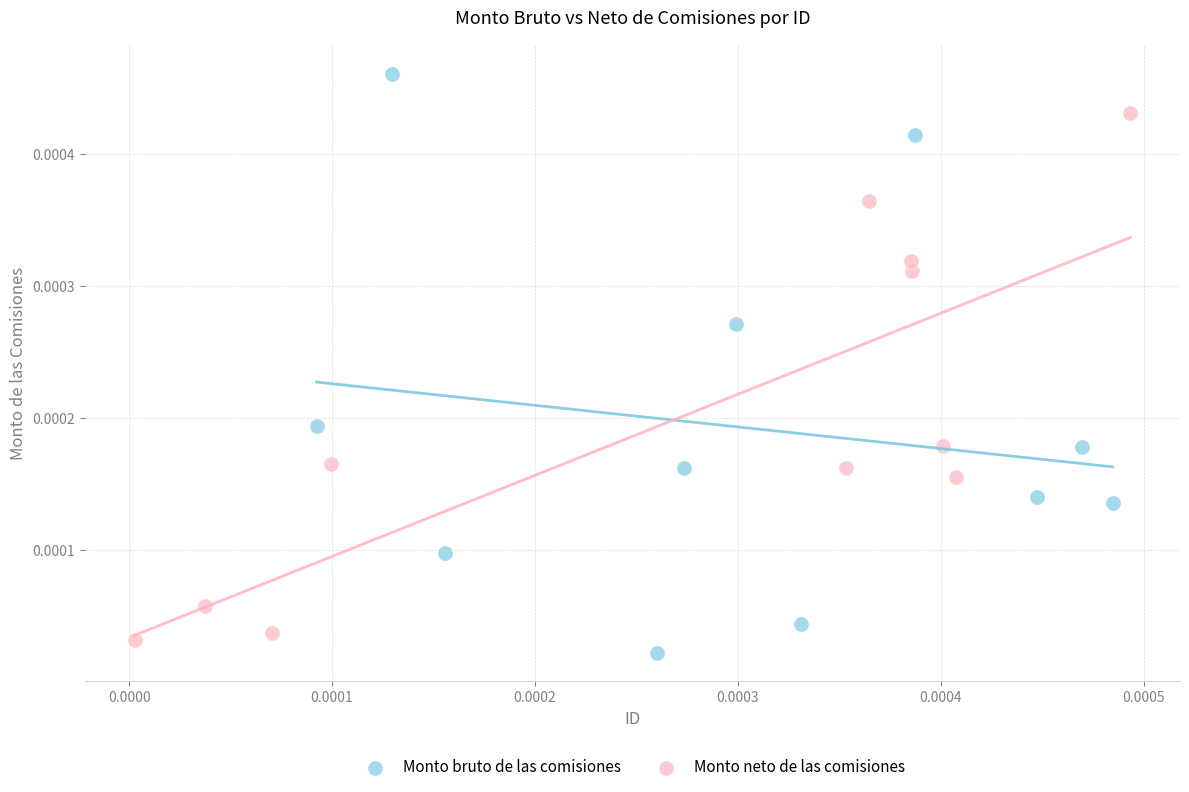

Which series contains the highest Y value?

Monto bruto de las comisiones